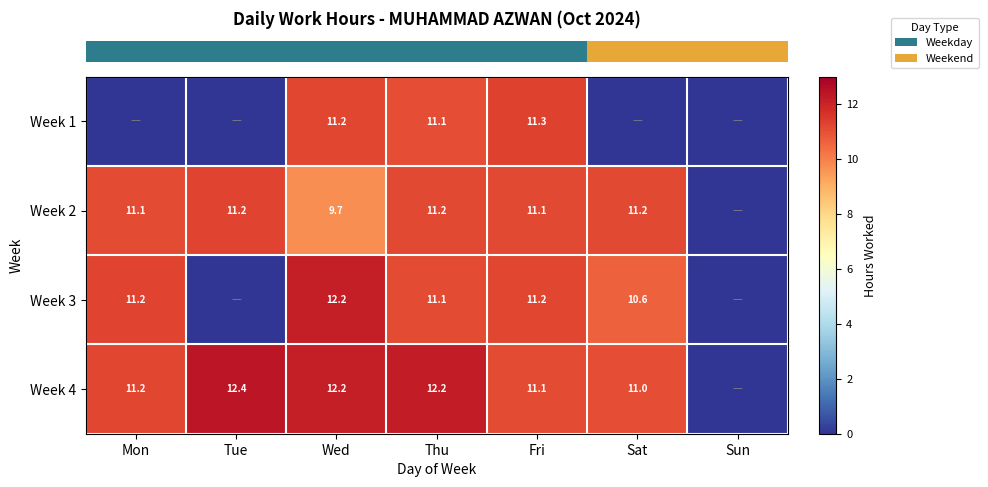

True or false: row_0 has a value of 11.3 at Fri.

True